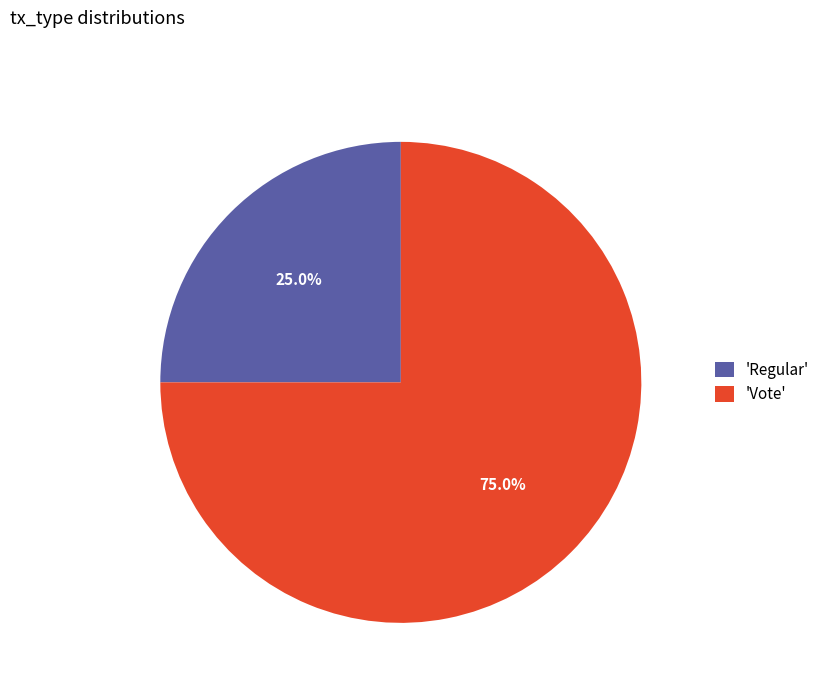

Rank the categories by value from lowest to highest.

'Regular', 'Vote'